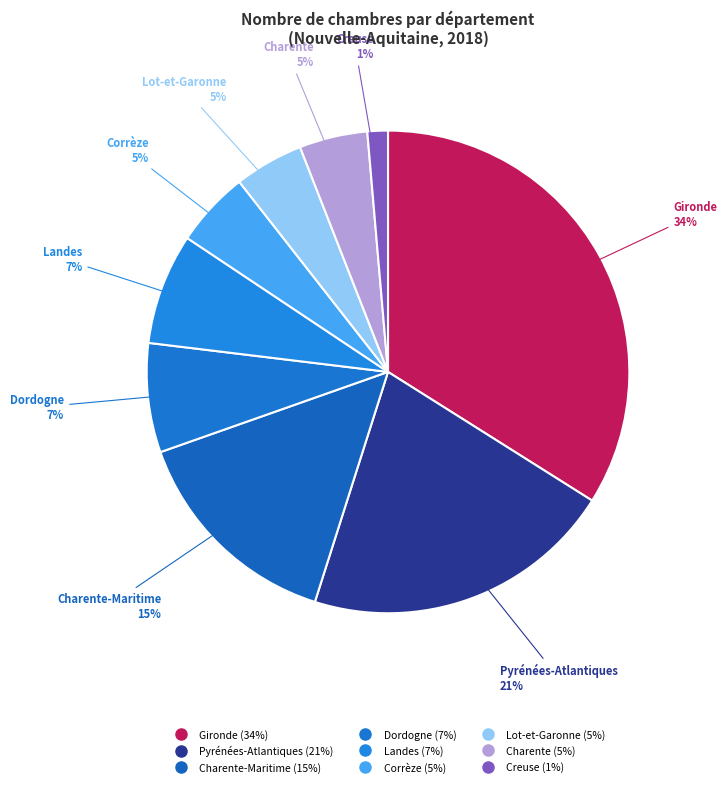

Which slice is the largest?

Gironde